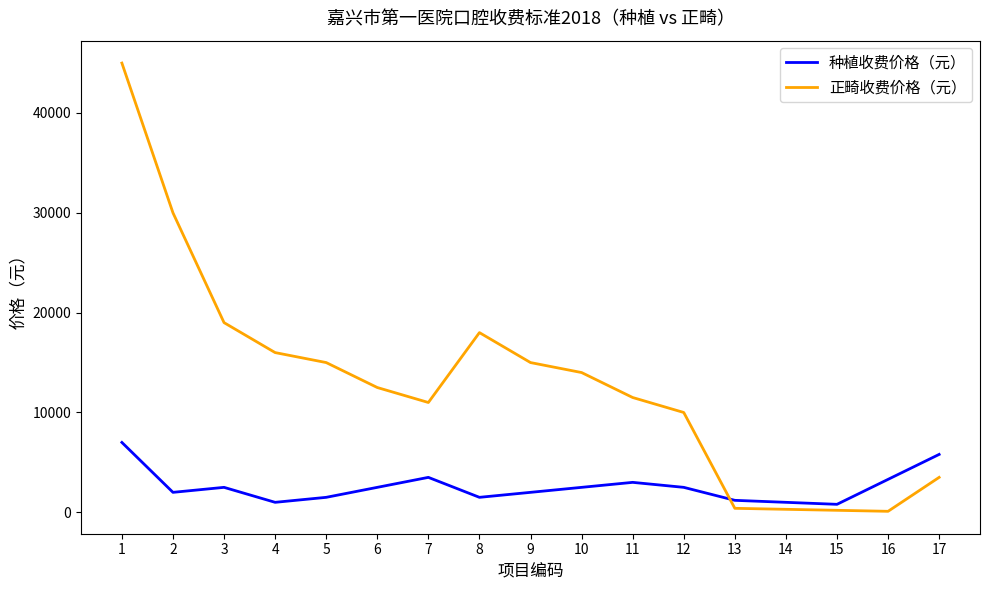

What is the average value of the 正畸收费价格（元） series?

13029